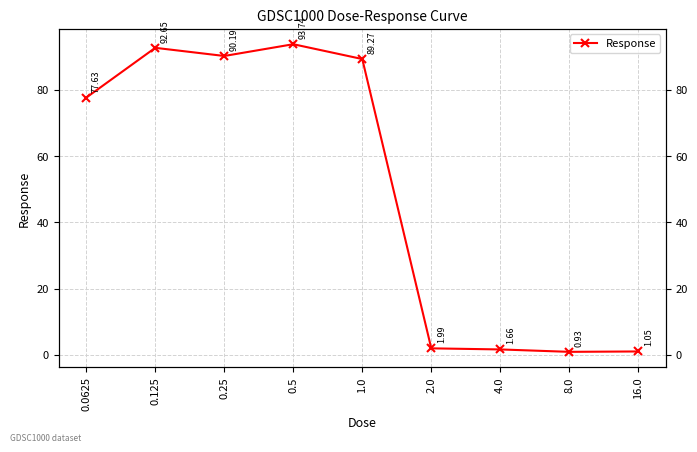

Between 16.0 and 0.5, which is larger?

0.5